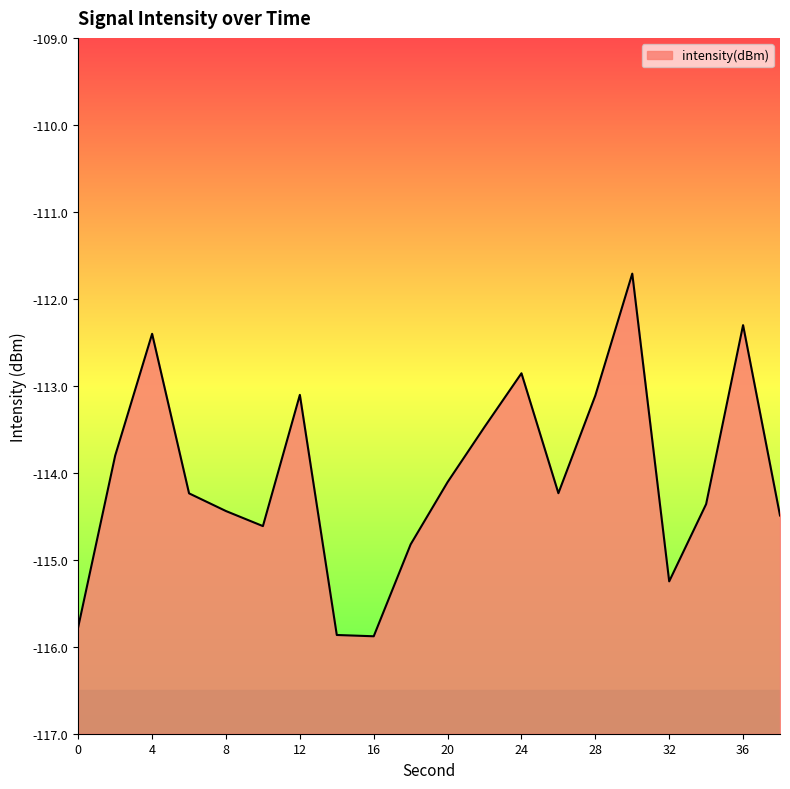

What is the average value?

-114.0